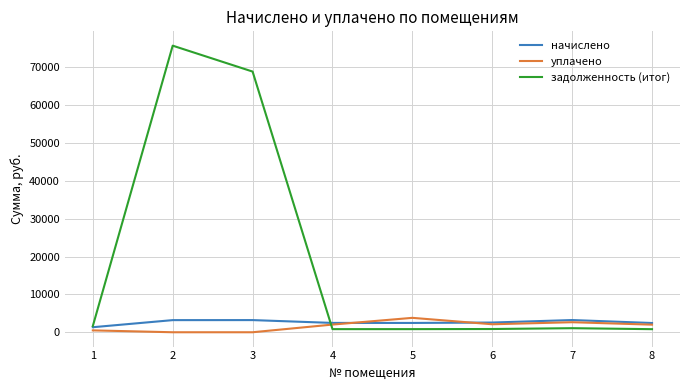

What is the total value across all series at 3?

72087.0